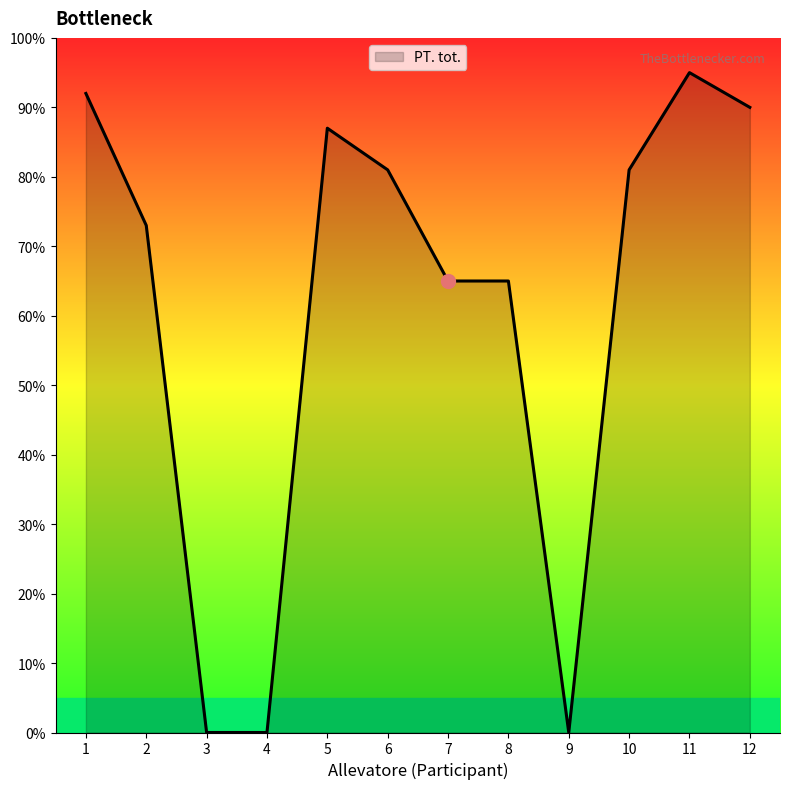

Where does the data first go above 81?

1